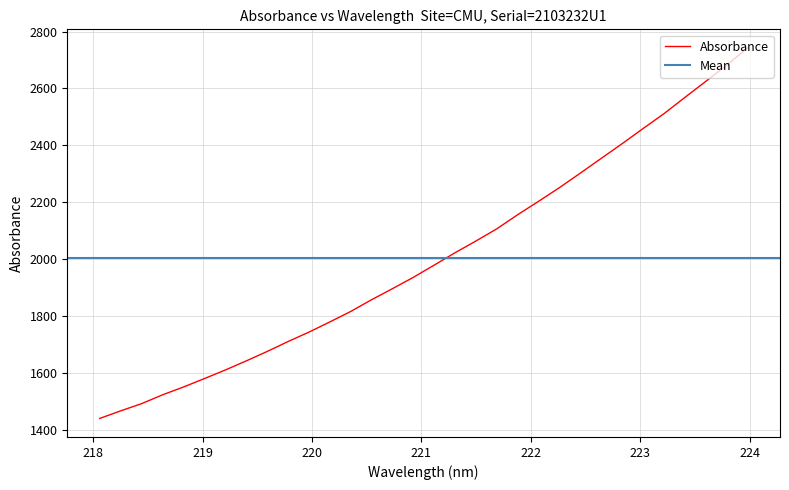

The value at 223.2172 is 3285.7. True or false?

False